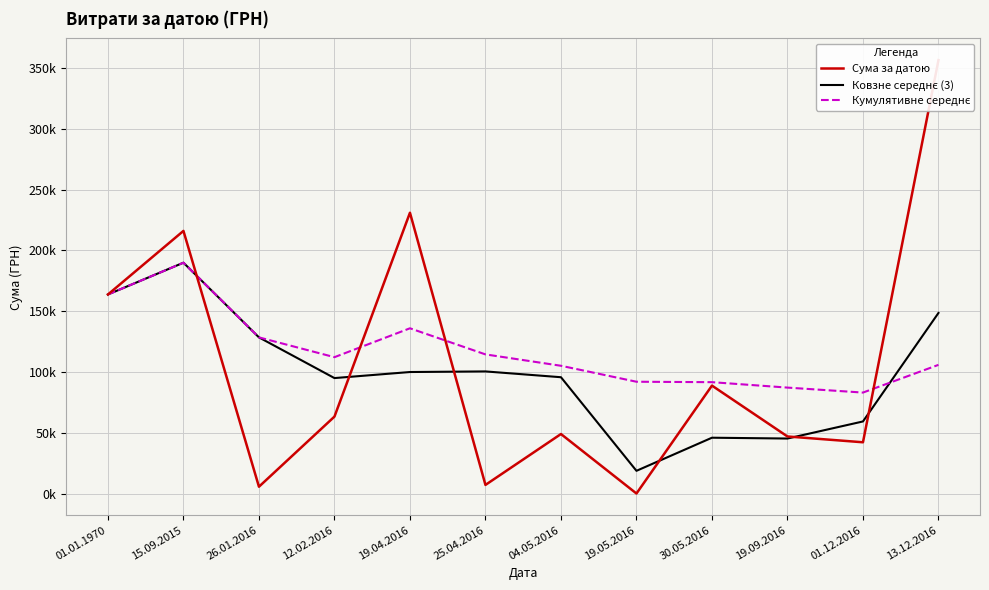

How many distinct data groups are displayed?

3